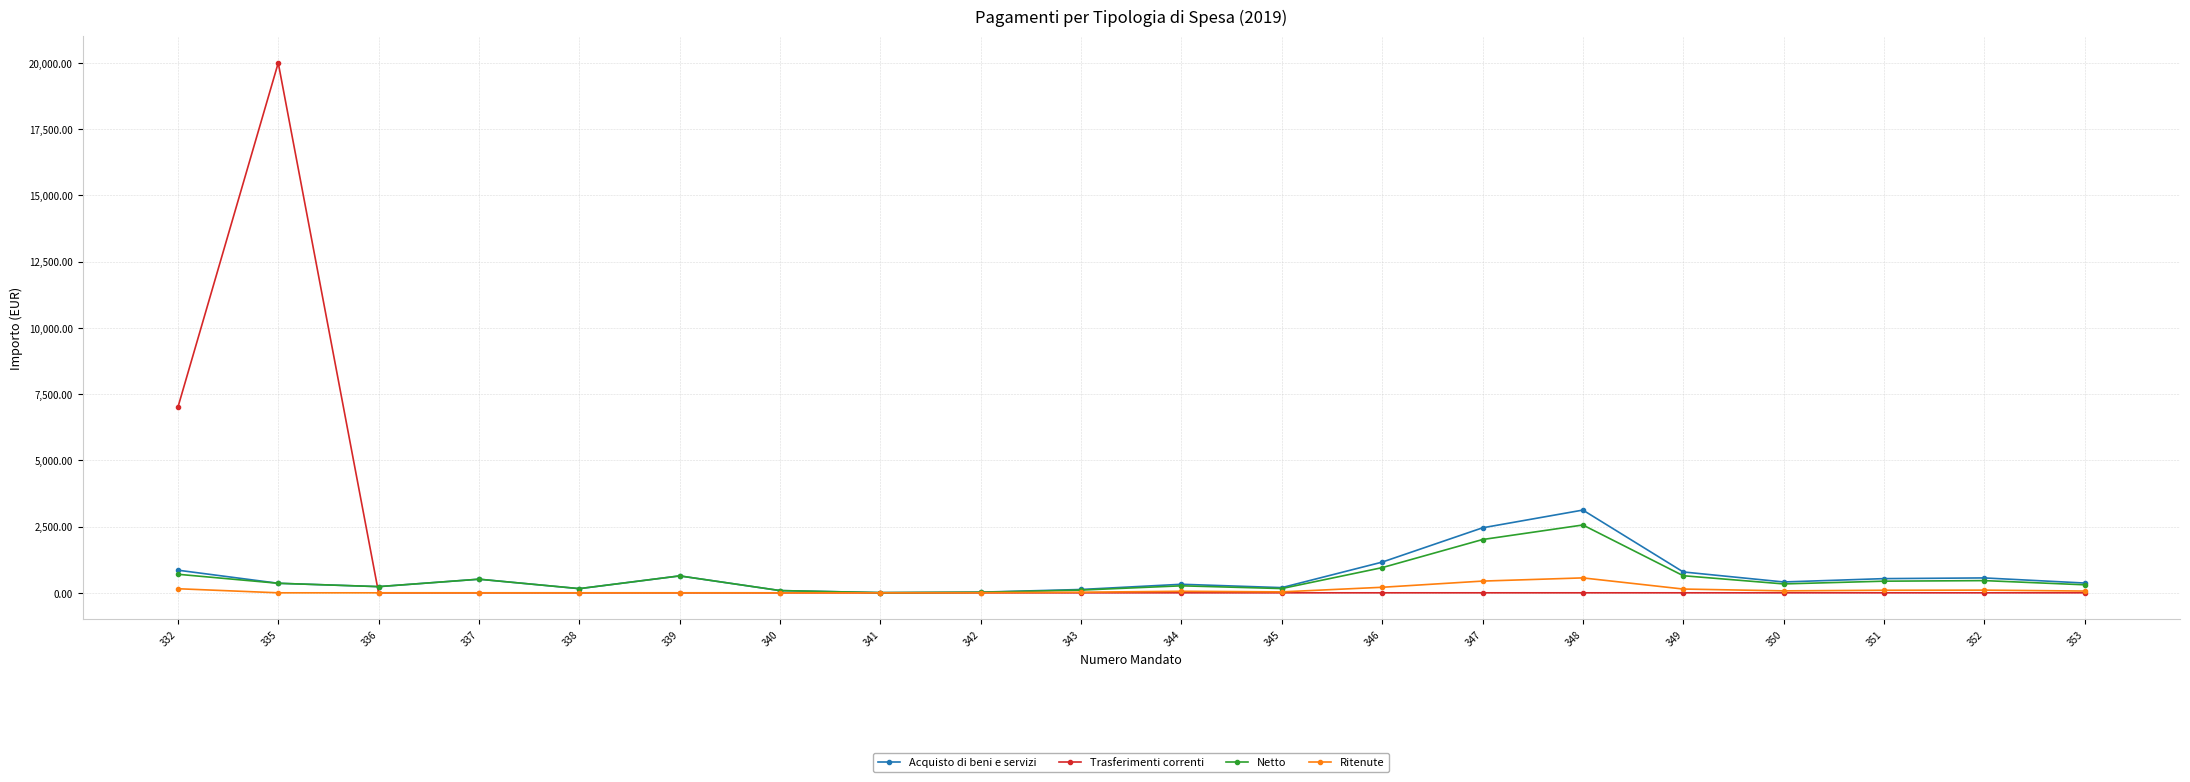

What is the spread (max minus min) of values at 338?

157.4